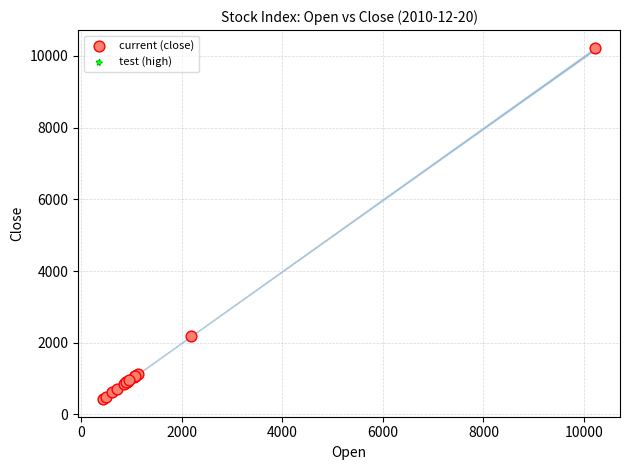

What are all the series names shown in the legend?

current (close), test (high)